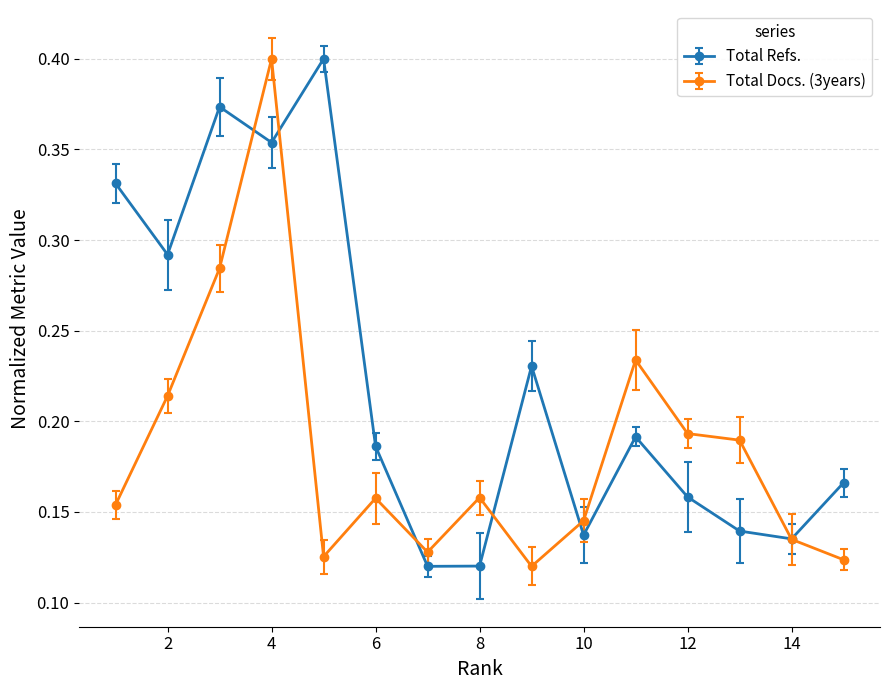

How many Total Refs. values are between 0 and 1?

15